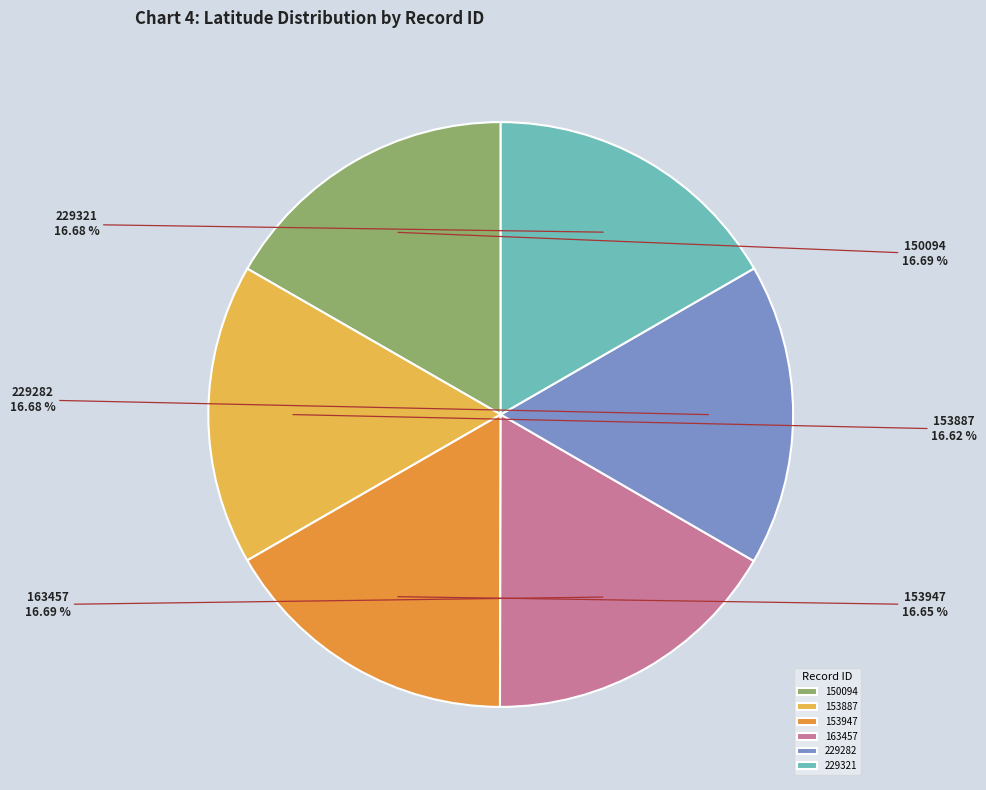

Is the sum of 229321 and 229282 greater than half?

No